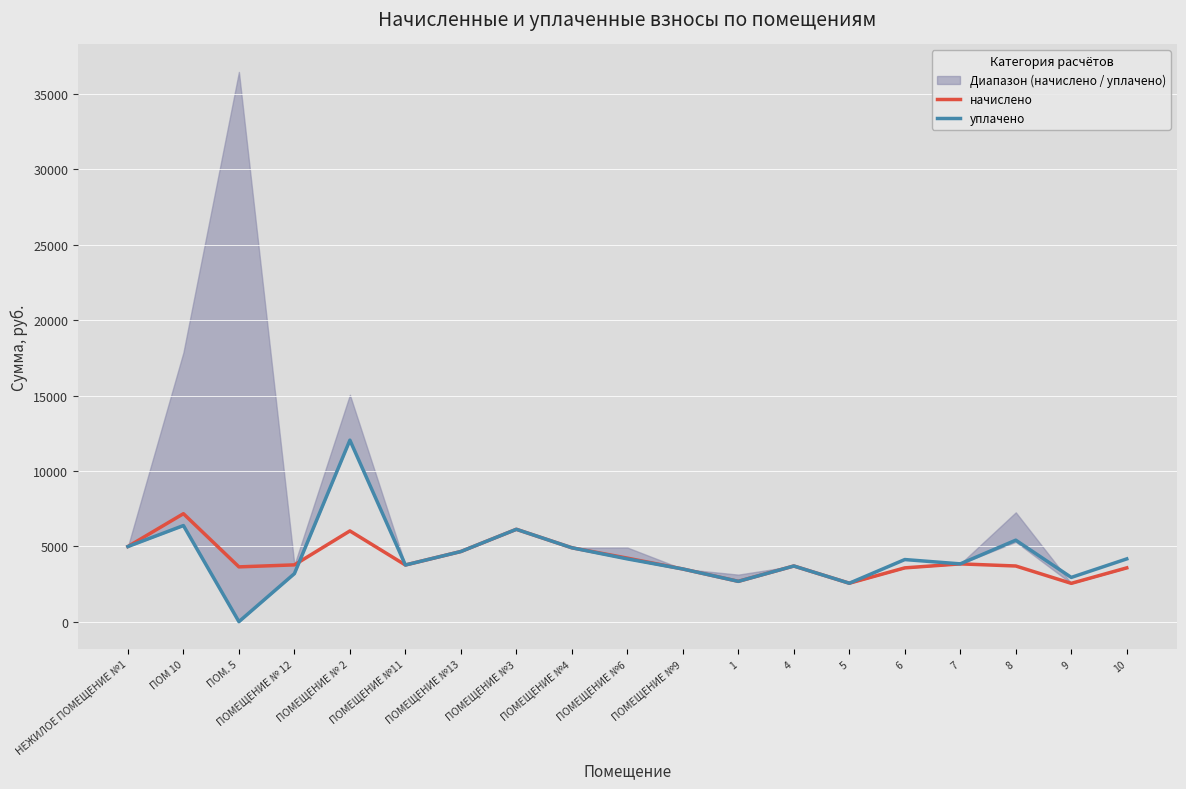

What is the value of the уплачено point at the 18th from the left?

2934.9